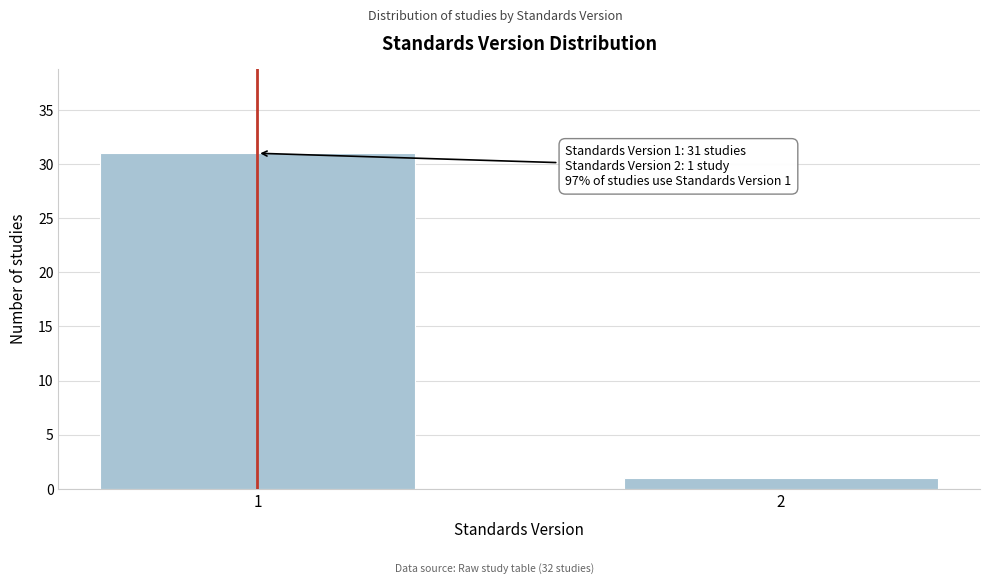

Reading right to left, transcribe all the data shown in this chart.

1	31